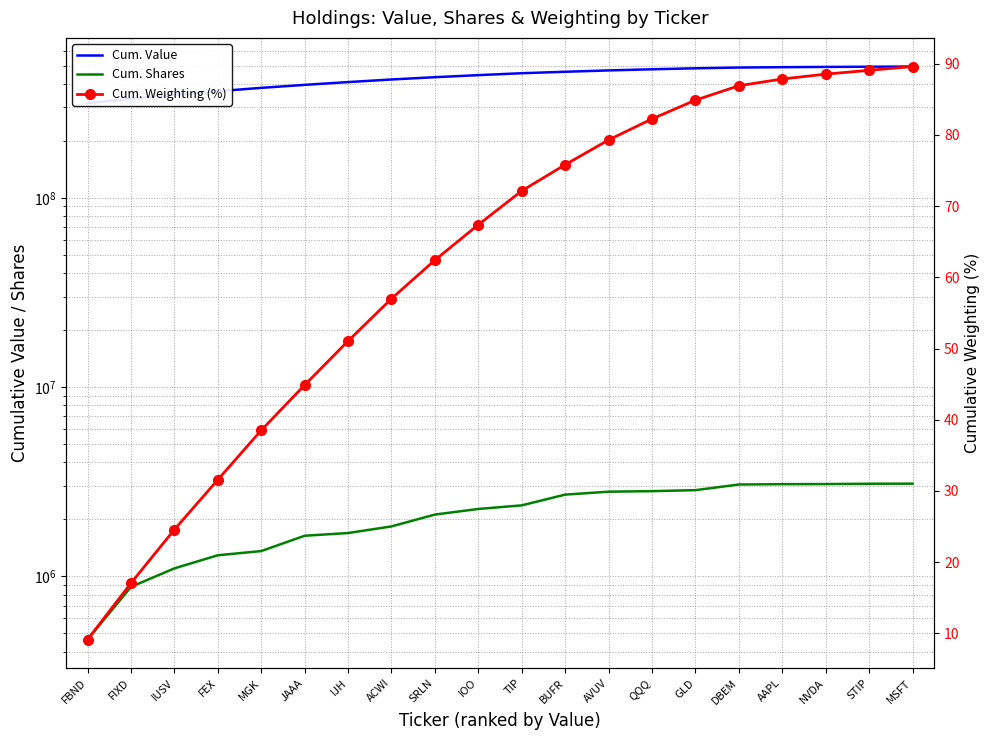

Is it true that Cum. Value equals 333678347.0 at FIXD?

True